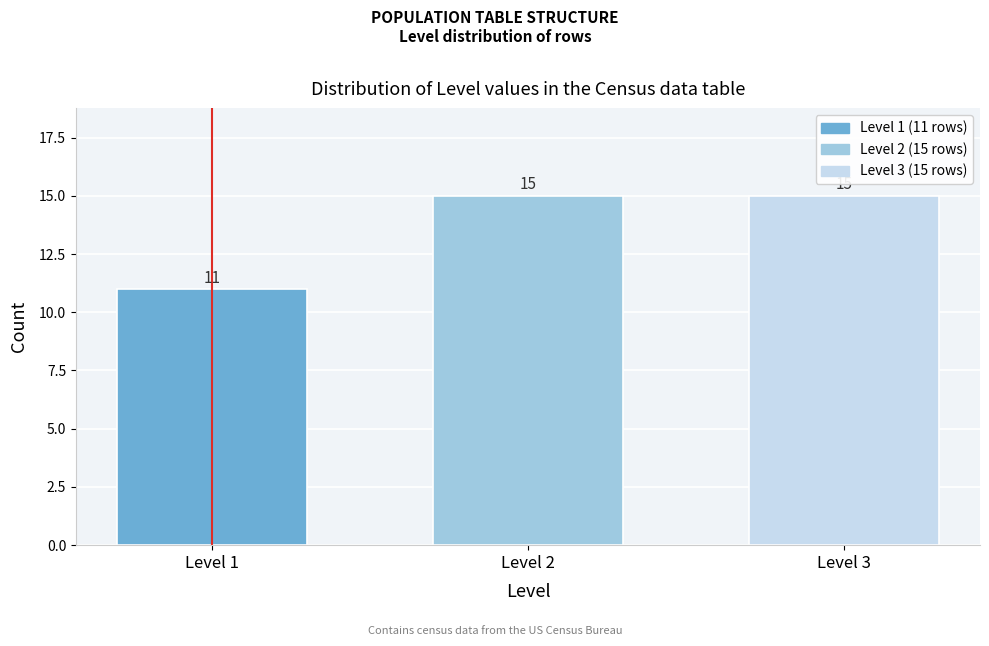

Reading right to left, transcribe all the data shown in this chart.

Level 3=15	Level 2=15	Level 1=11